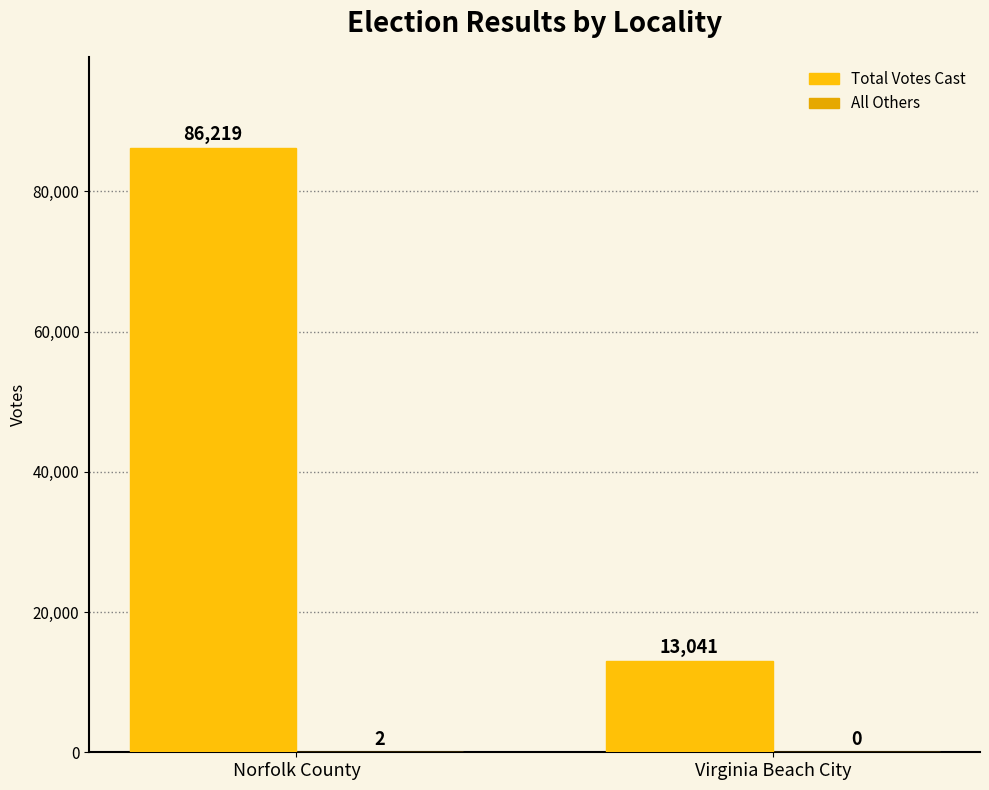

At how many categories does at least one series exceed 62778?

1